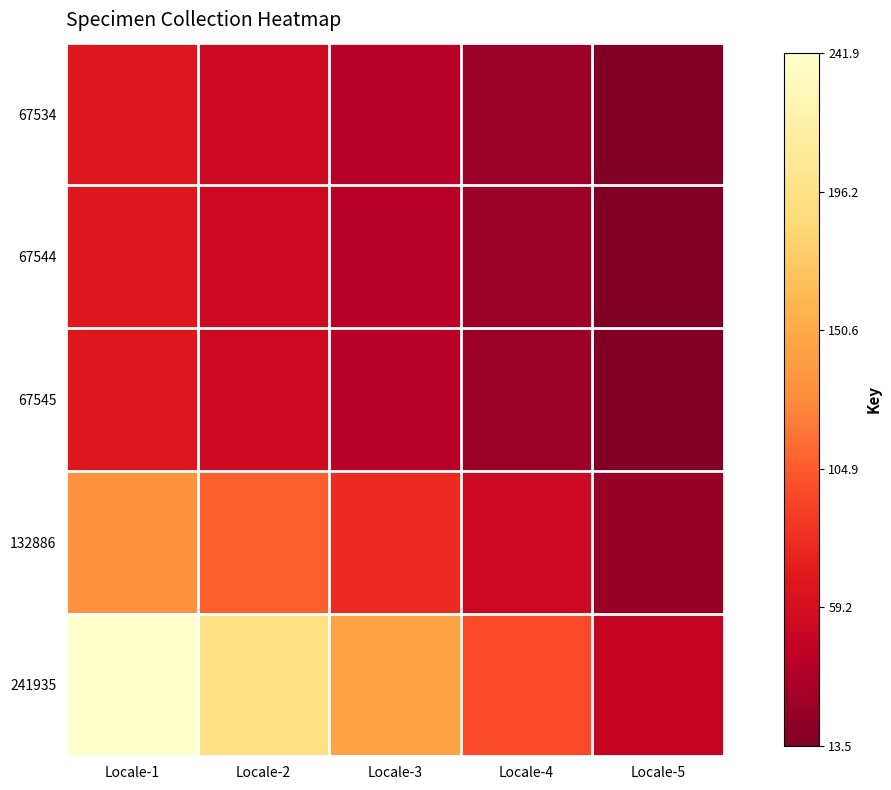

What is the minimum value shown in the chart?

13.5